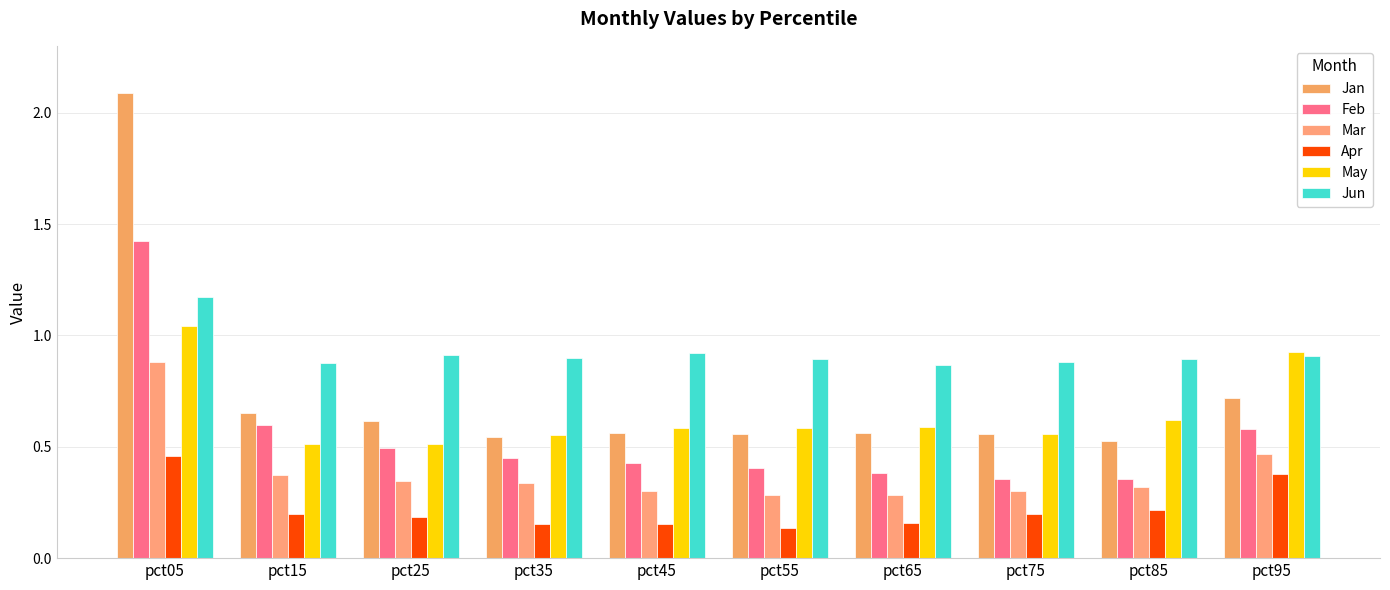

At which category is the sum across all series the highest?

pct05